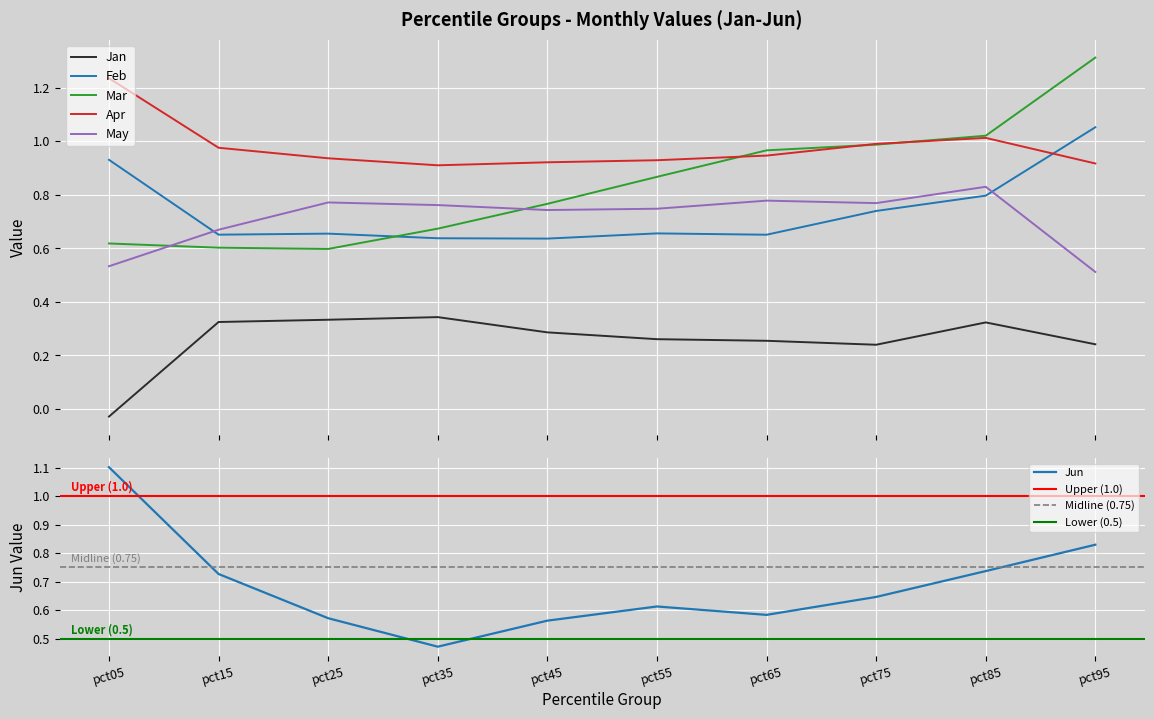

What is the value of the Apr point at the 1st from the left?

1.2